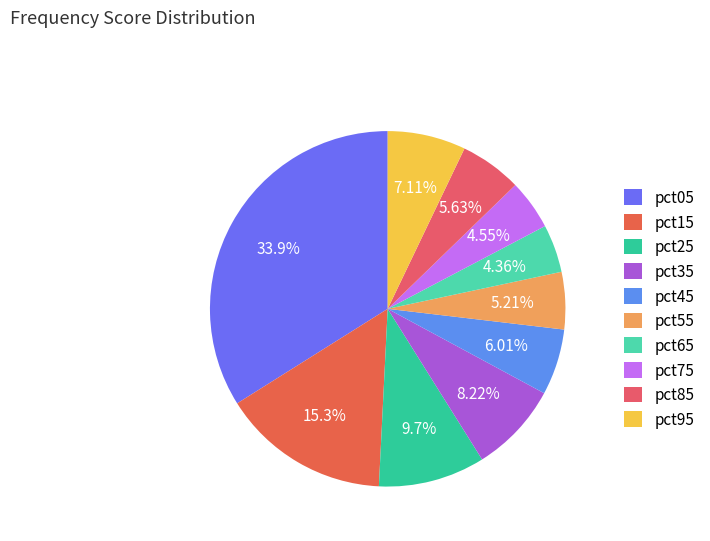

Count the number of slices in the pie.

10